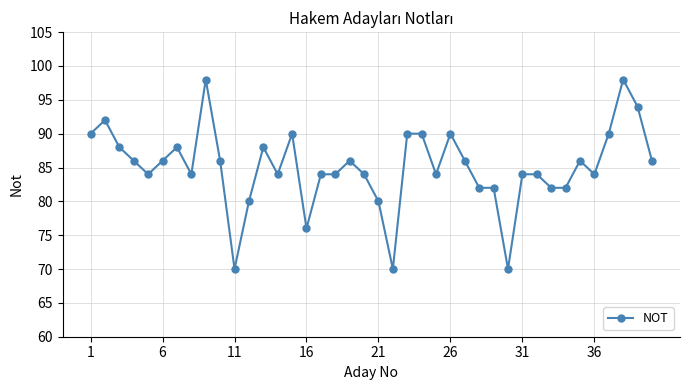

True or false: the data has more than 2 interior local peaks.

True